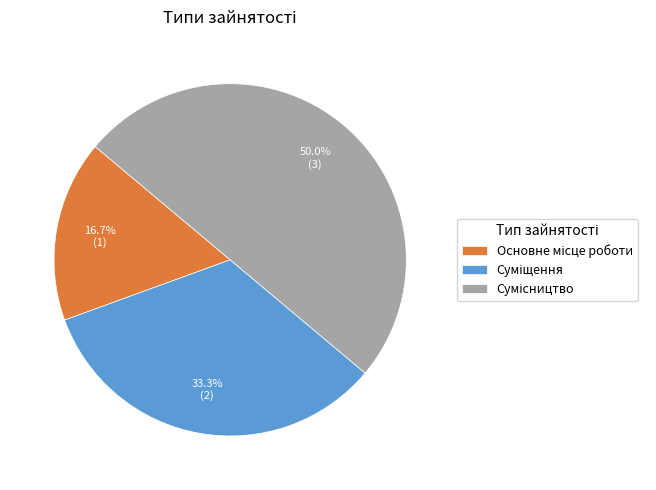

To the nearest percent, what is the difference between the largest and smallest slice percentages?

33%